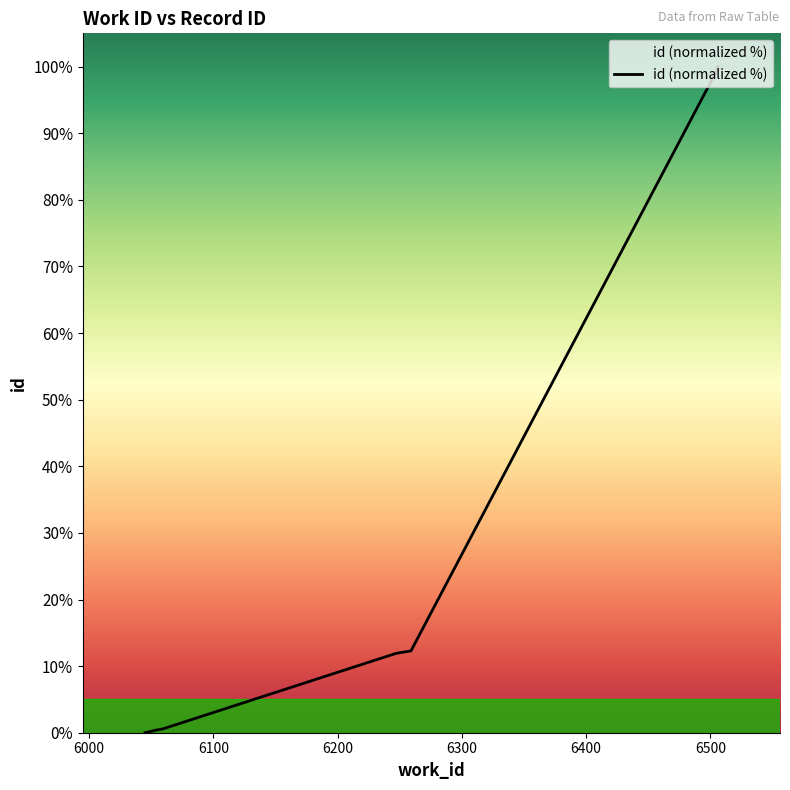

The chart shows a value of 99.7 at 6500. True or false?

True